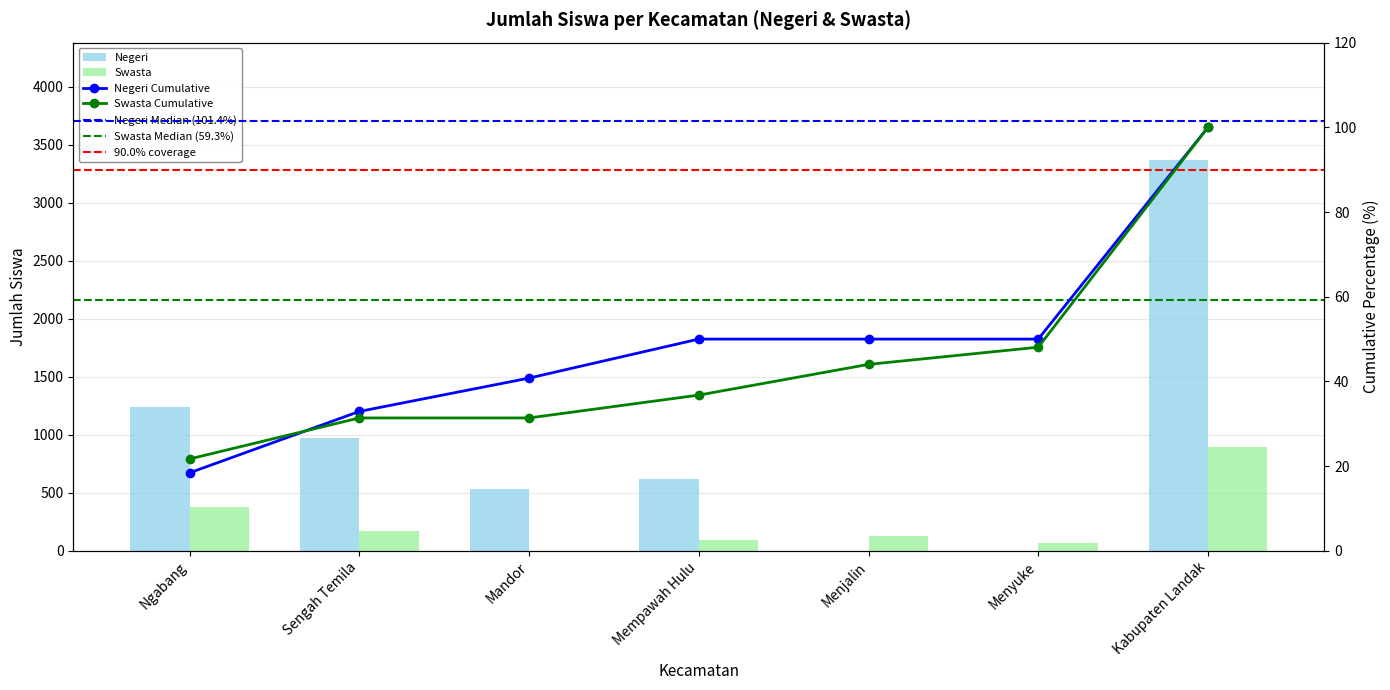

What is the value of the Swasta bar at the 2nd from the left?

167